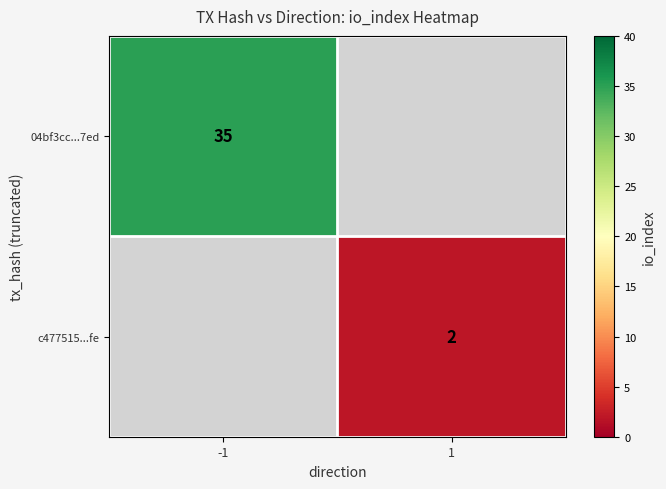

Is the value of 04bf3cc...7ed at -1 greater than the value of c477515...fe at 1?

Yes